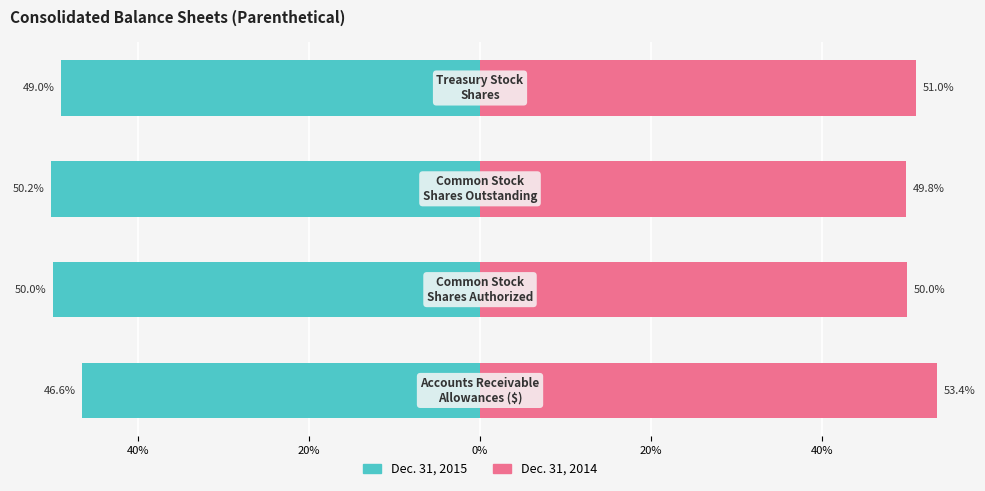

What is the average value of the Dec. 31, 2014 series?

51.1